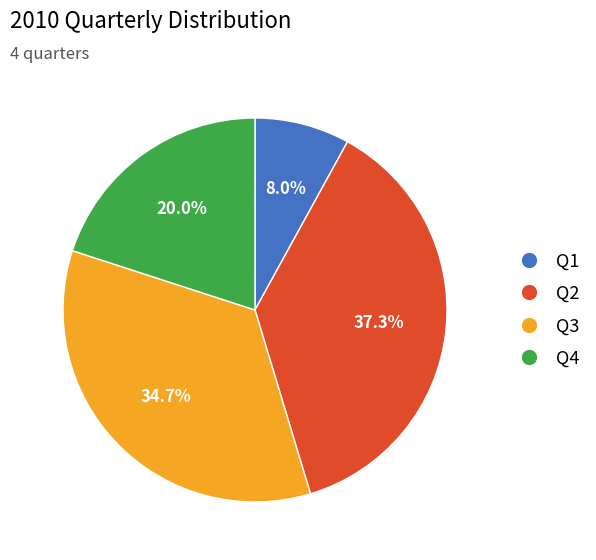

Count the number of slices in the pie.

4